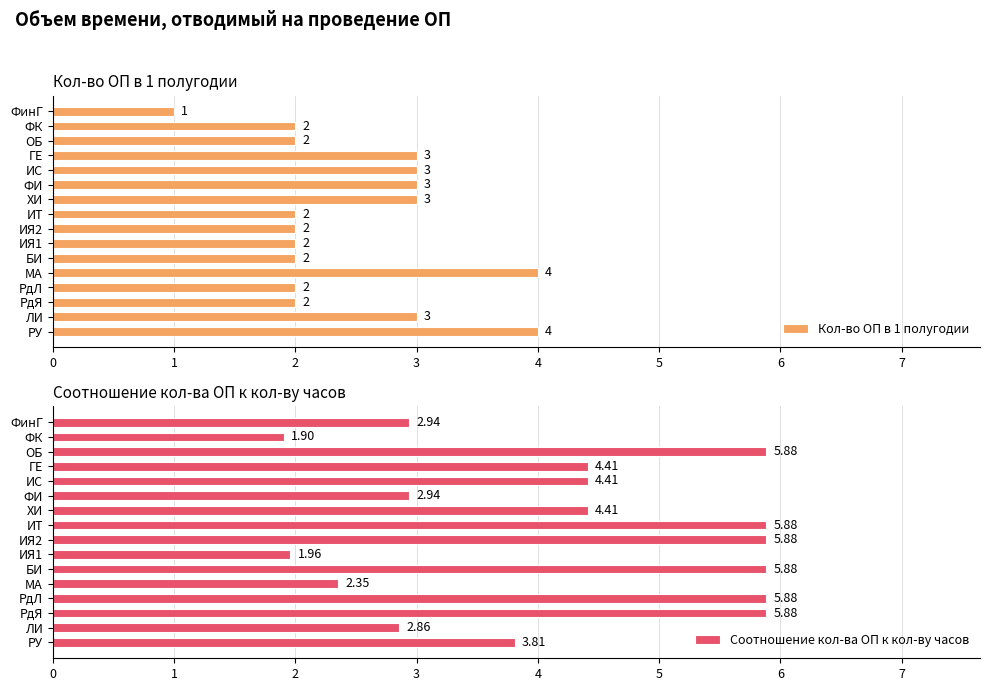

At which label does Кол-во ОП в 1 полугодии reach its minimum?

ФинГ